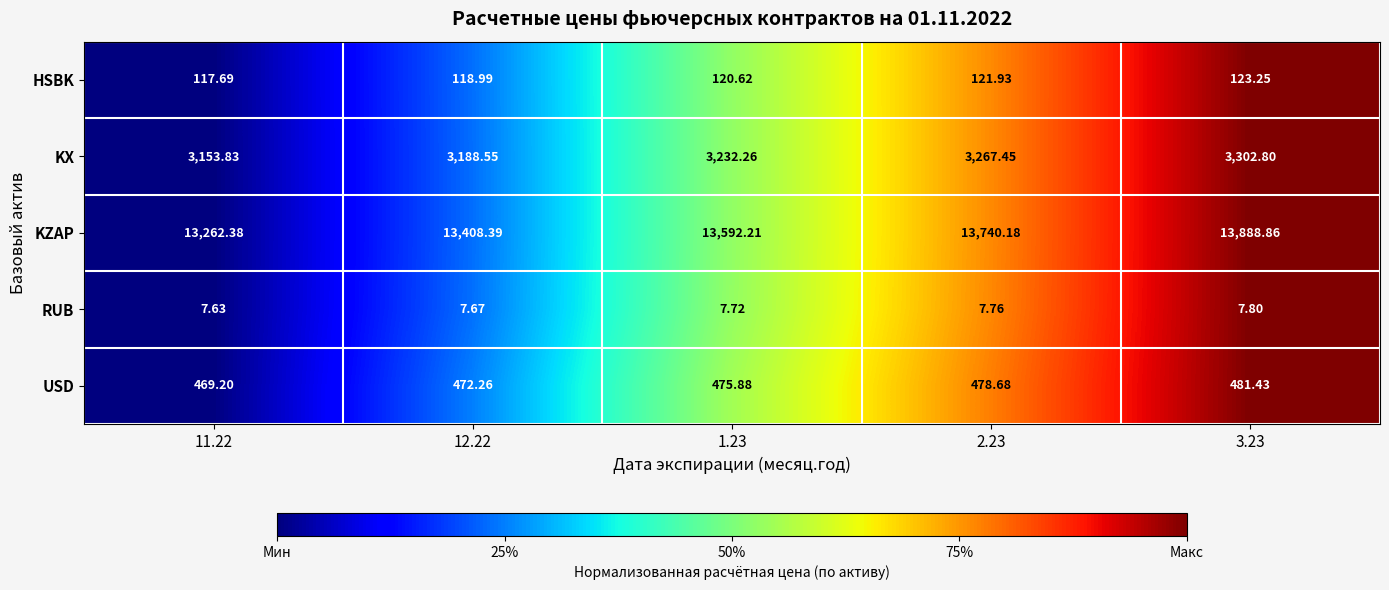

Between 1.23 and 3.23, which series saw the biggest shift?

KZAP